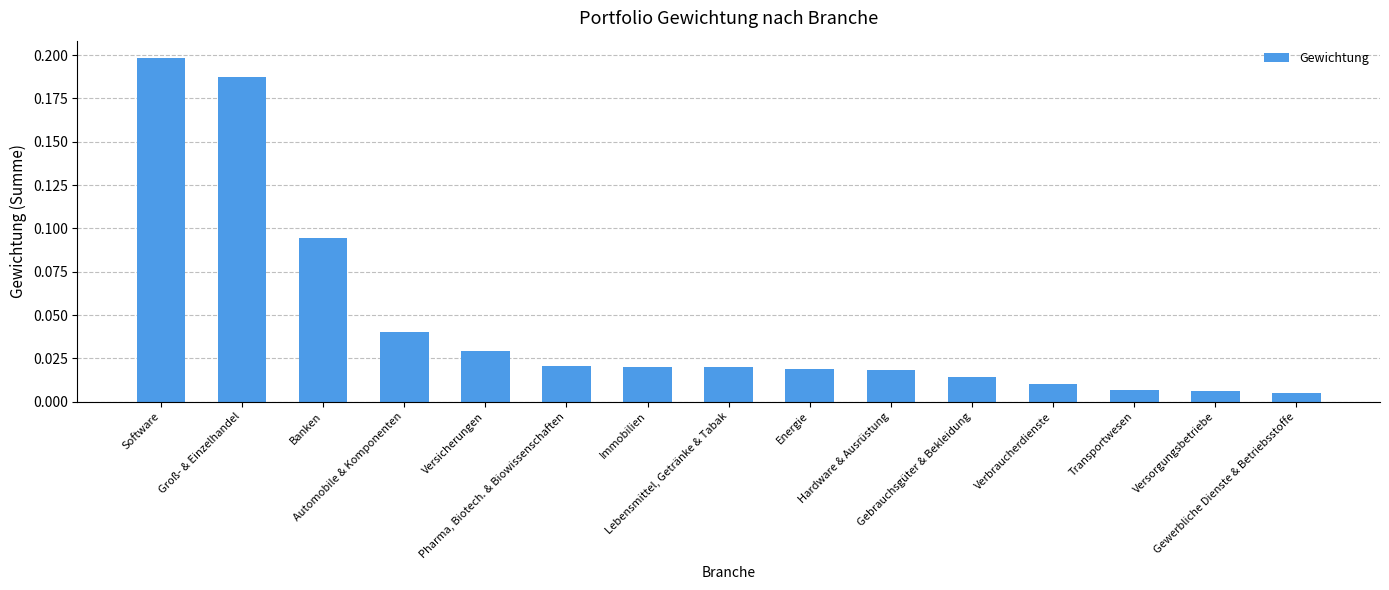

What is the sum of all values?

0.7